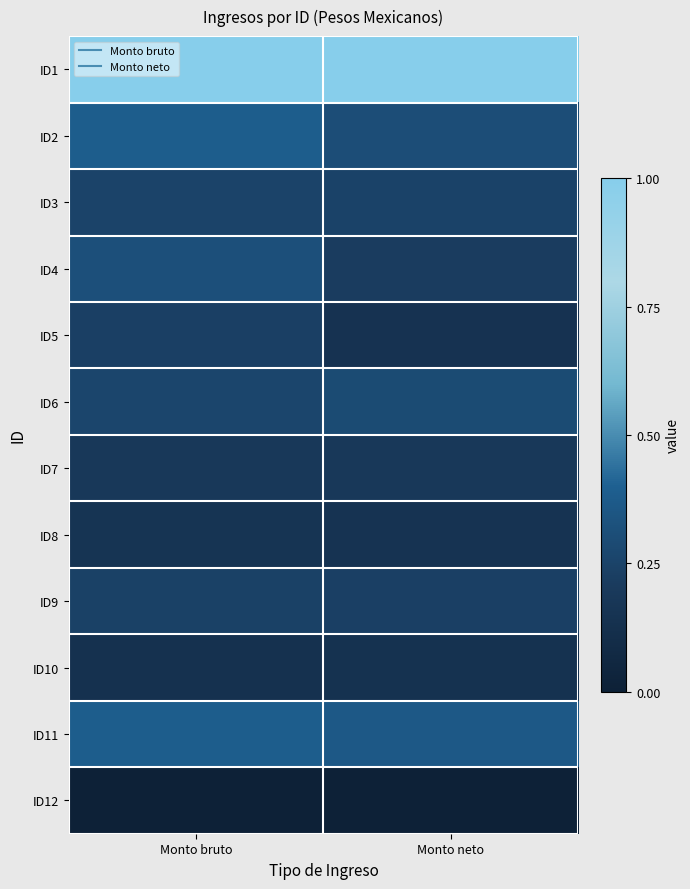

Count the number of categories in the chart.

2